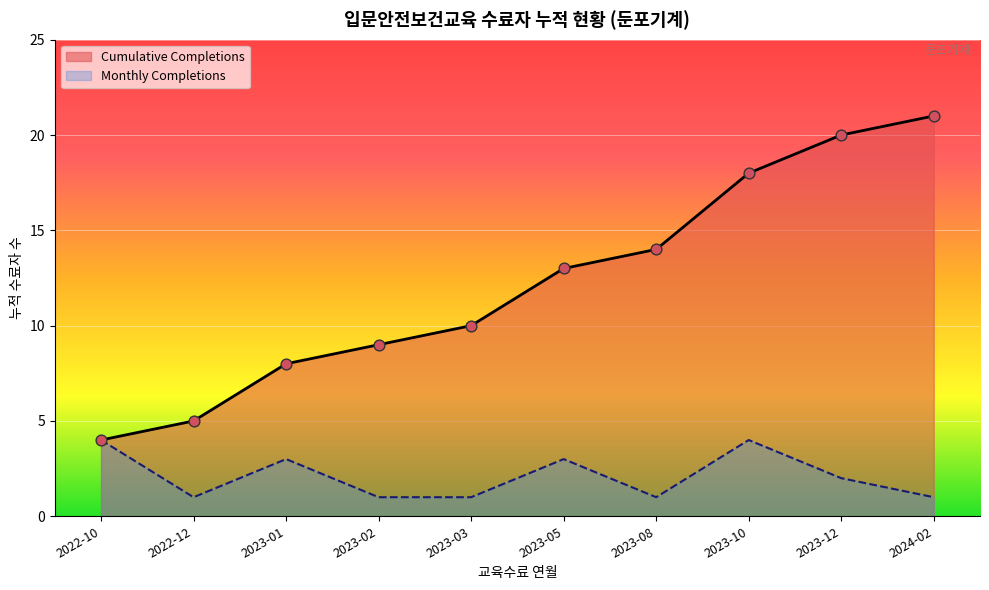

Which series has the widest spread of values?

Cumulative Completions